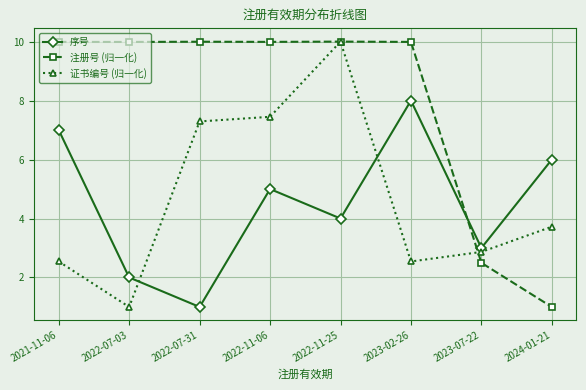

At which label does 序号 first exceed 5?

2021-11-06